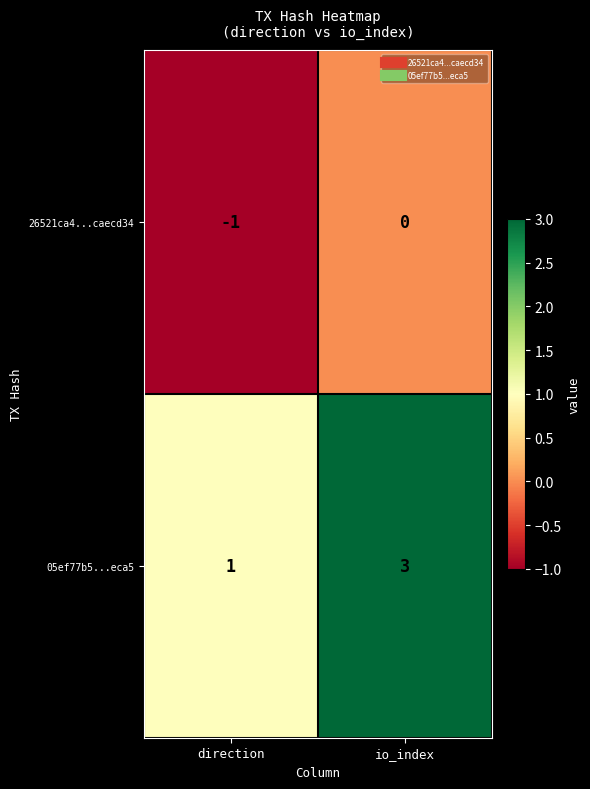

What is the sum of the 05ef77b5...eca5 values at io_index and direction?

4